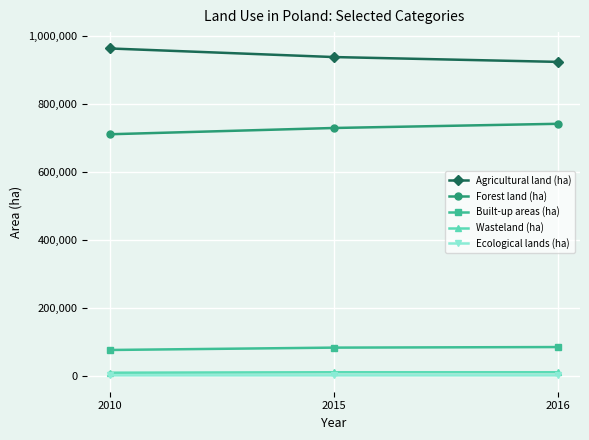

Is the value of Built-up areas (ha) at 2016 greater than the value of Wasteland (ha) at 2010?

Yes